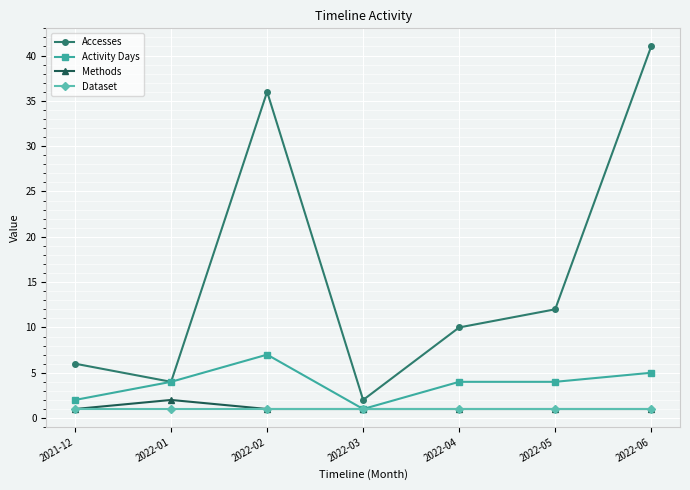

Which series has the largest range (max minus min)?

Accesses